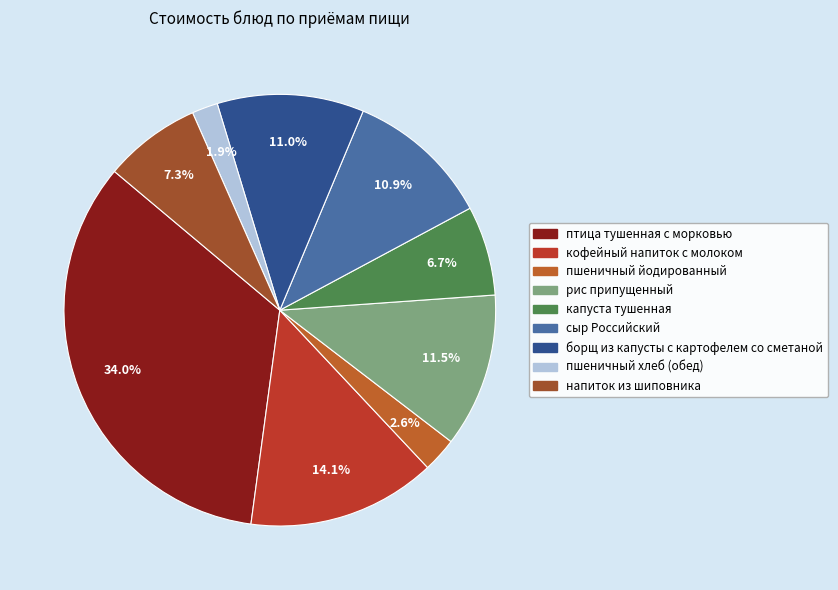

Which slice is the smallest?

пшеничный хлеб (обед)